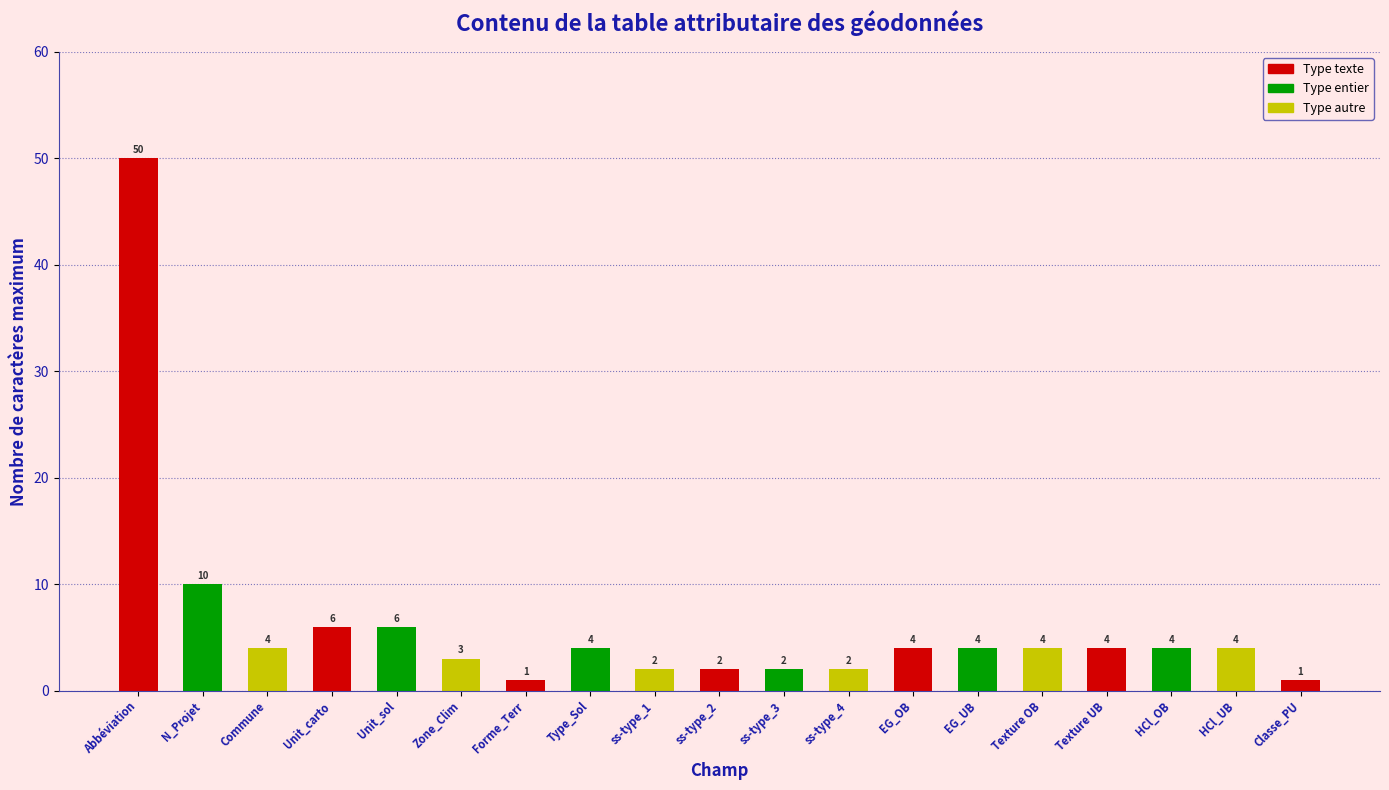

What is the sum of all values?

117